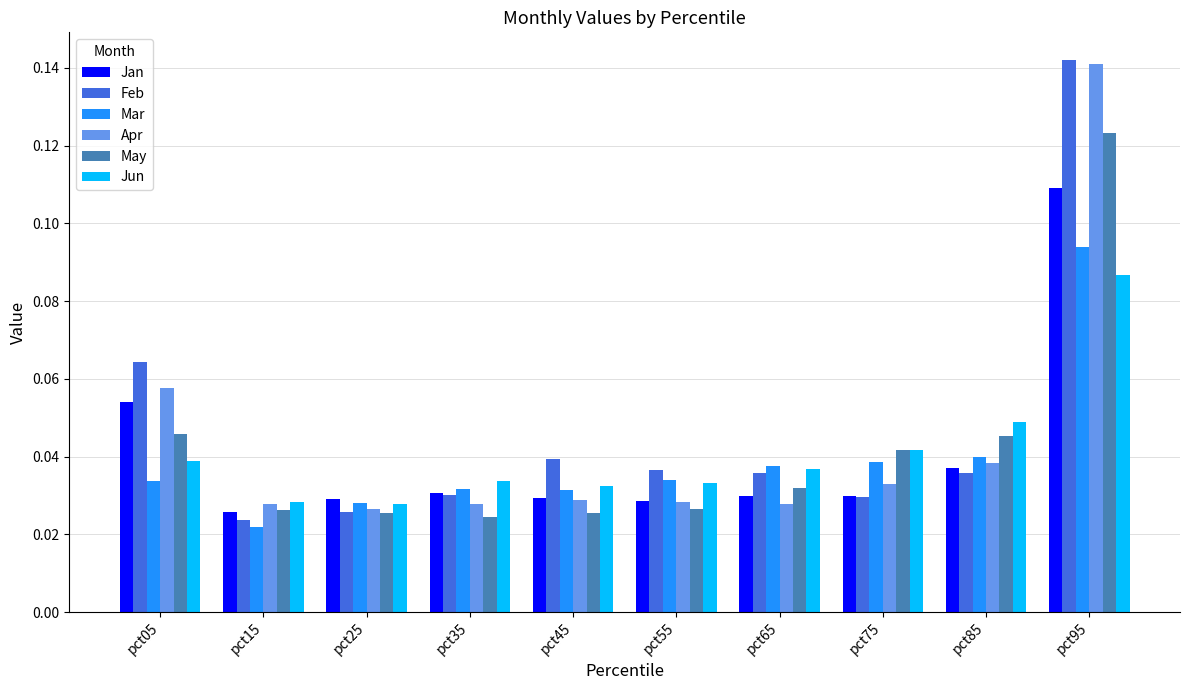

Is the value of Jan at pct25 greater than the value of Jun at pct35?

No